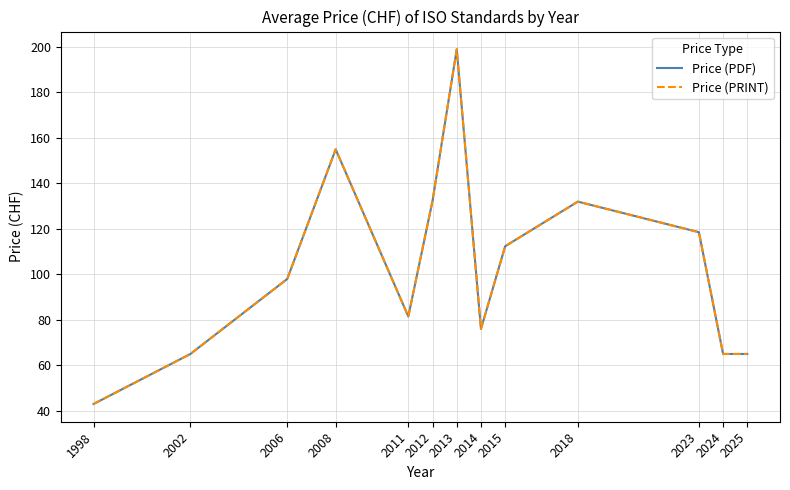

Does the chart display data point markers on the line(s)?

No